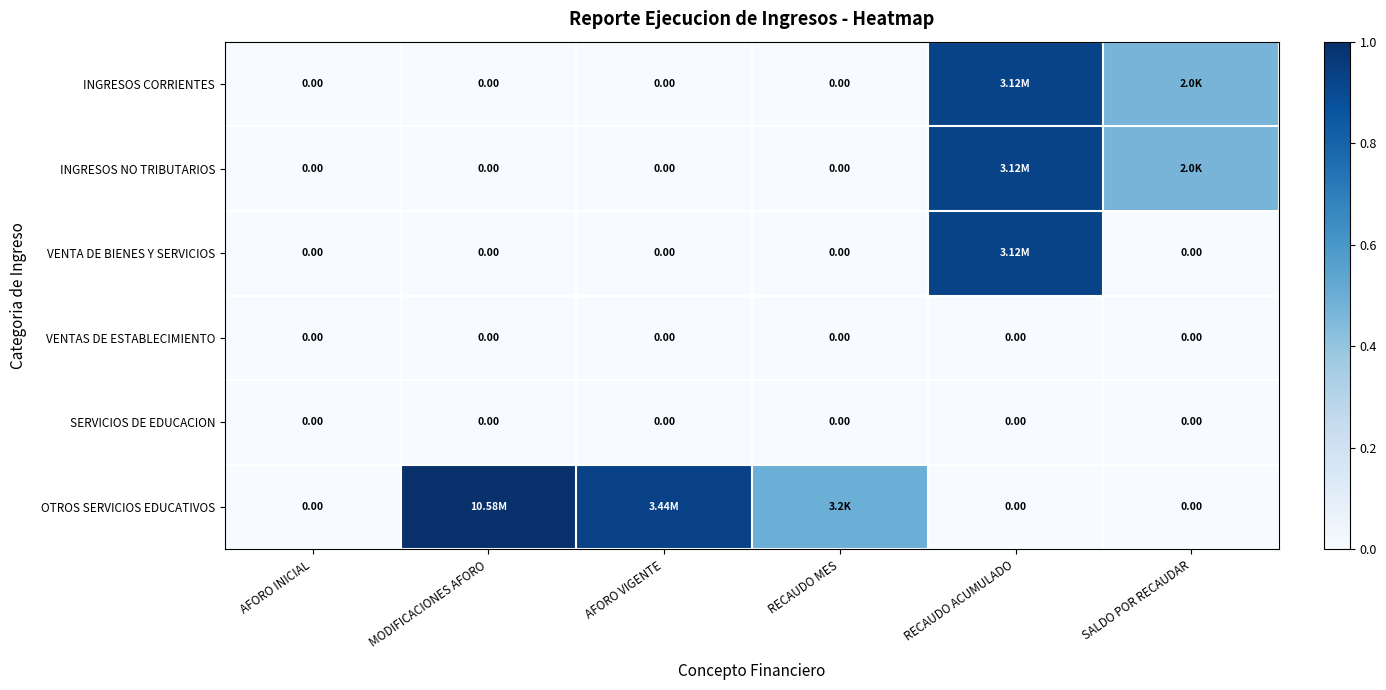

Which series has the widest spread of values?

OTROS SERVICIOS EDUCATIVOS